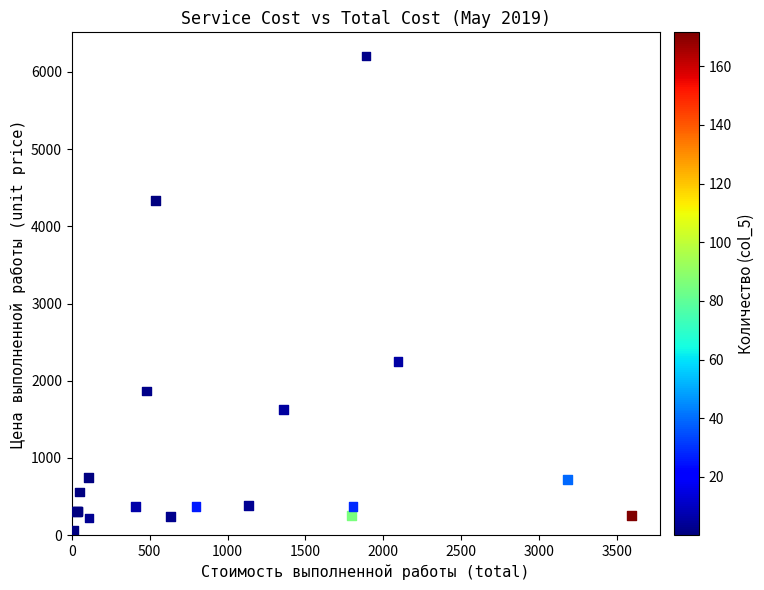

What Y value in the scatter plot is closest to 3133?

2247.8